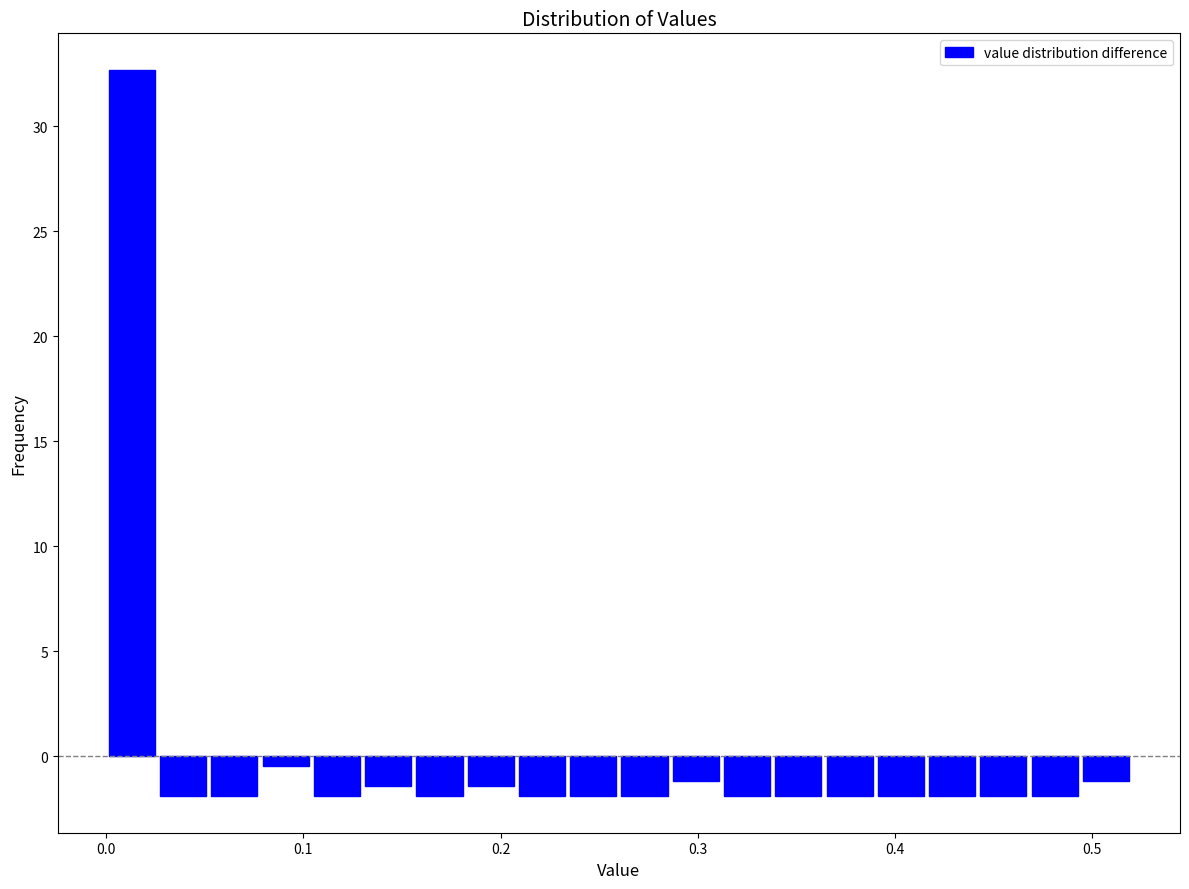

Read against the x-axis, roughly where is the centre of the tallest bar?

0.01